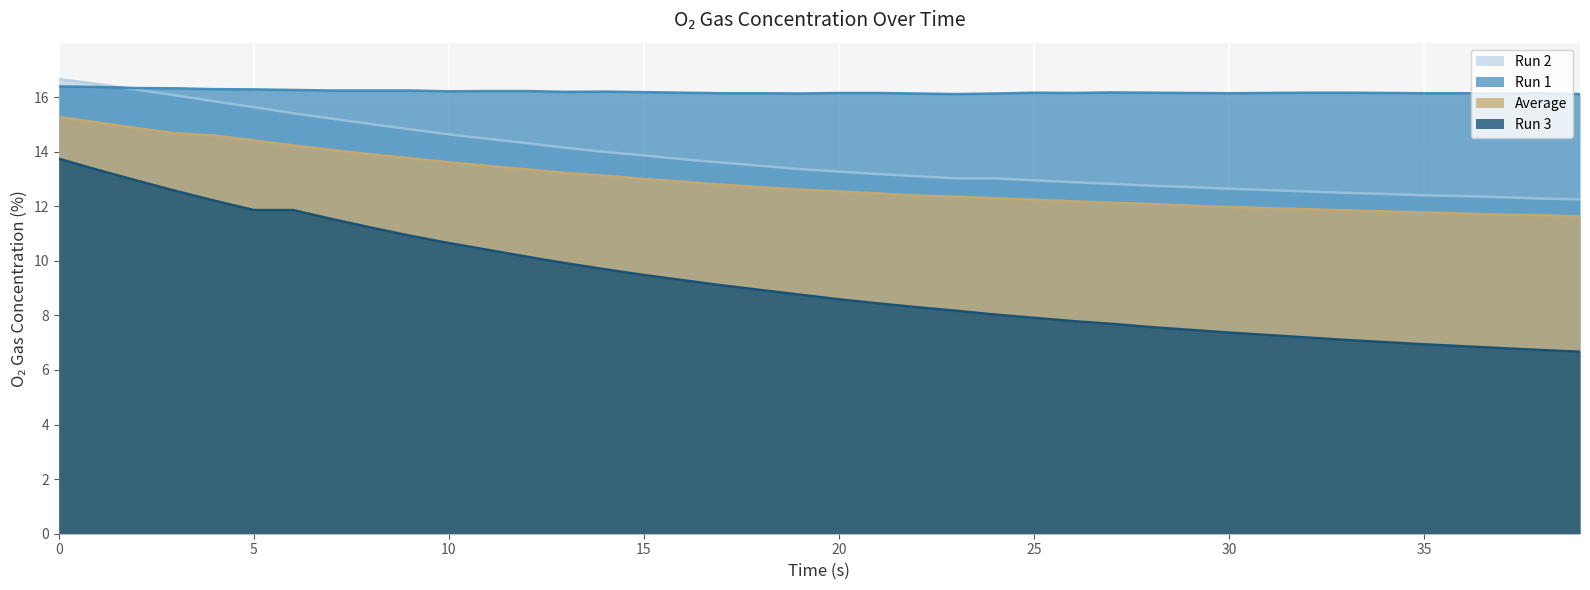

The Run 3 series shows 6.7 at 5. True or false?

False